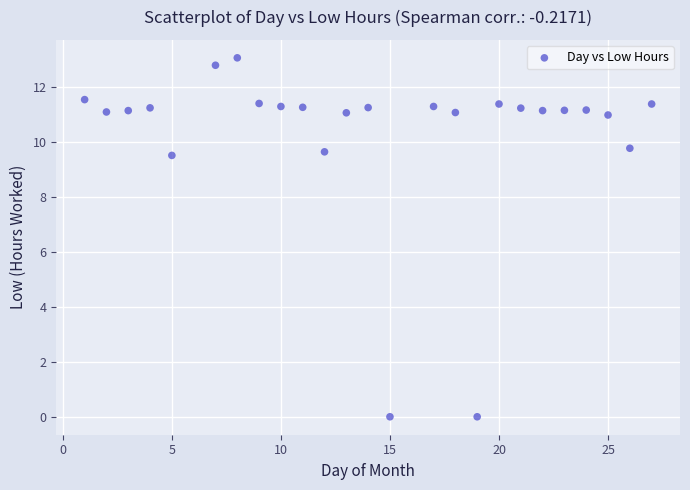

What is the range of X values (max minus min)?

26.0